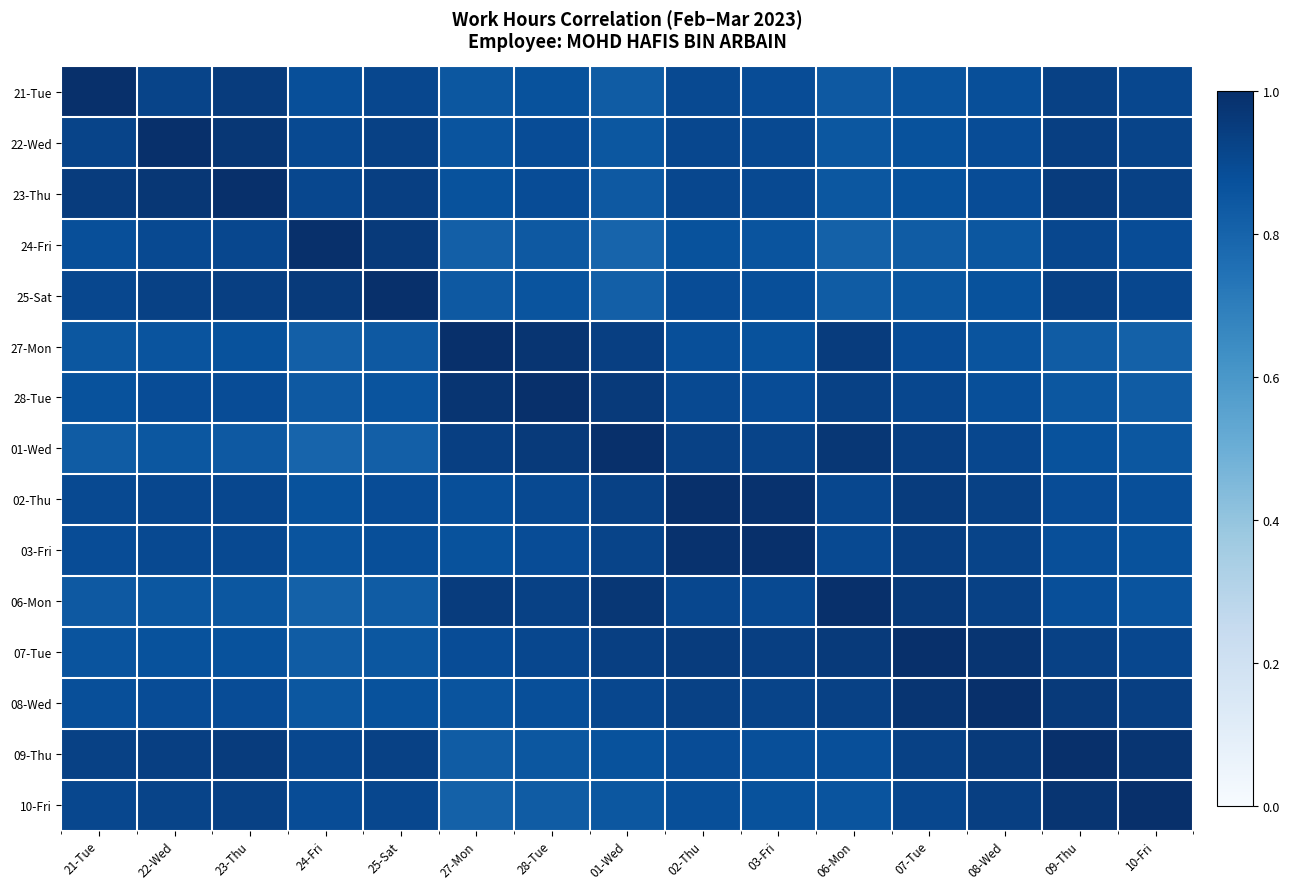

What is the greatest value displayed?

1.0